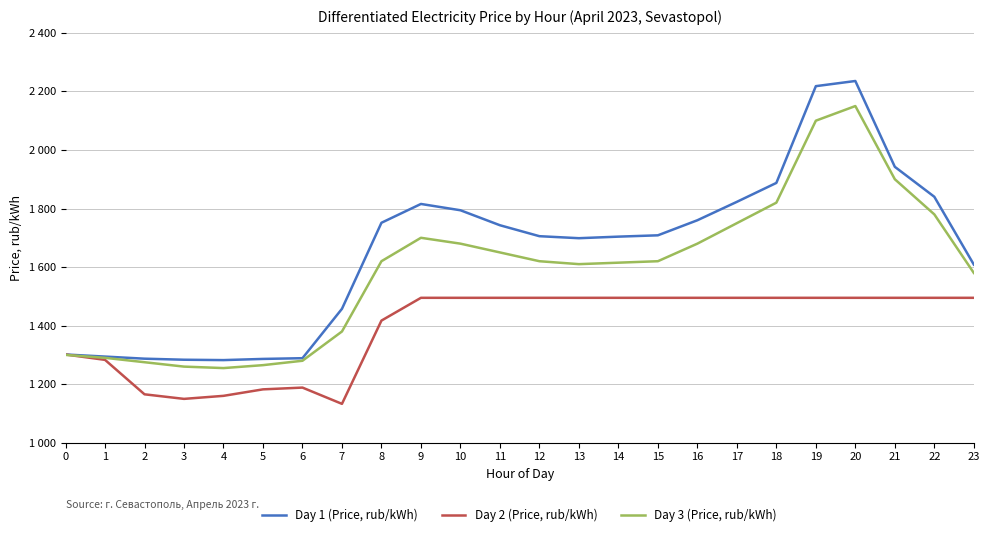

Does the chart have visible grid lines?

Yes